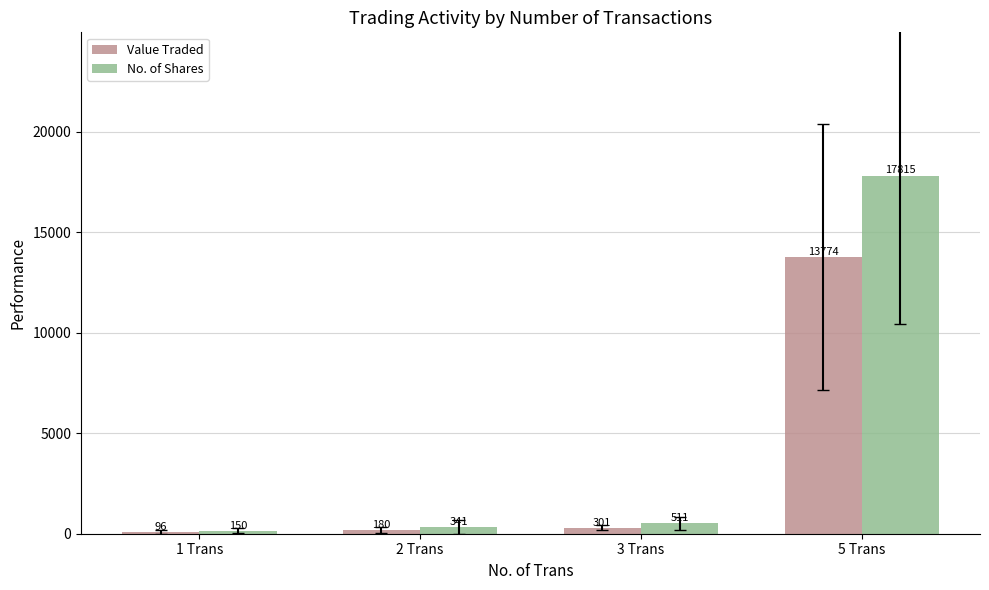

What is the label of the 4th bar from the left?

5 Trans